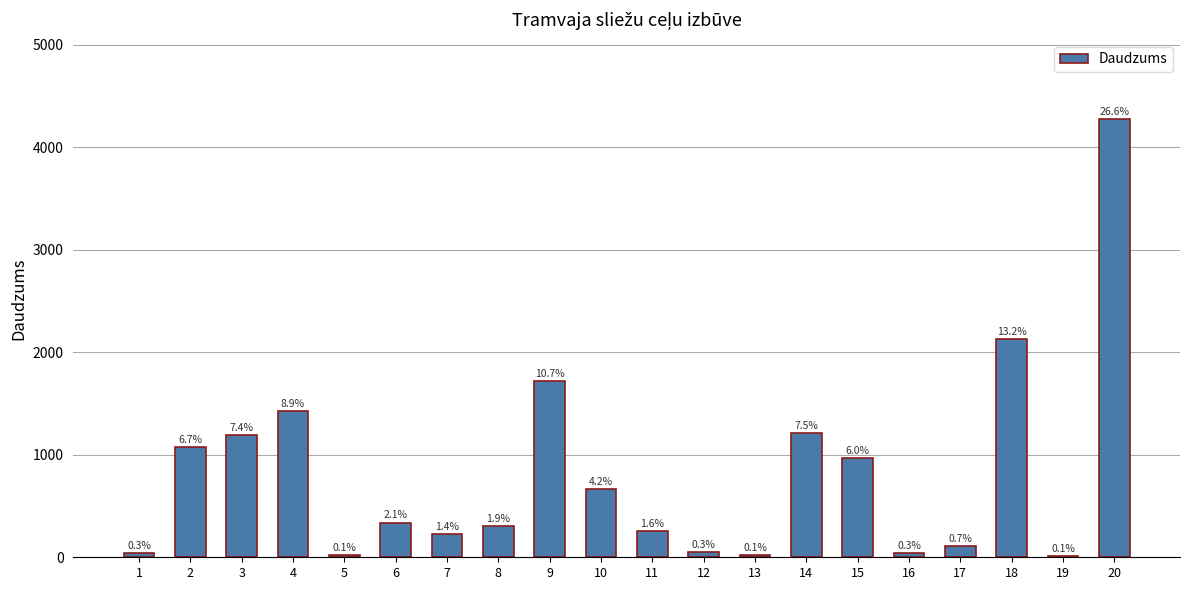

What is the ratio of the value at 2 to the value at 13?

53.6